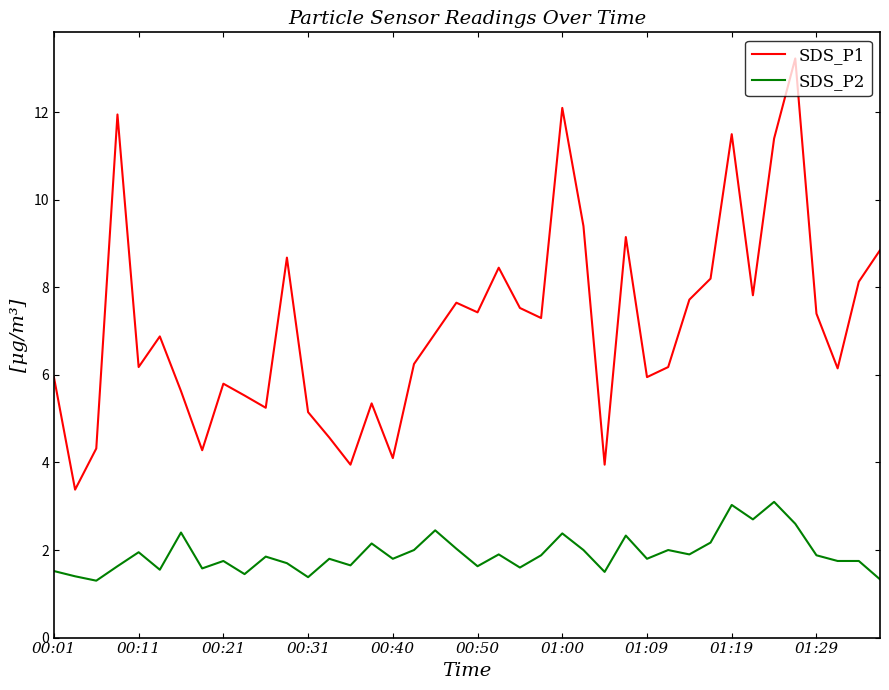

At how many categories does at least one series exceed 1?

40